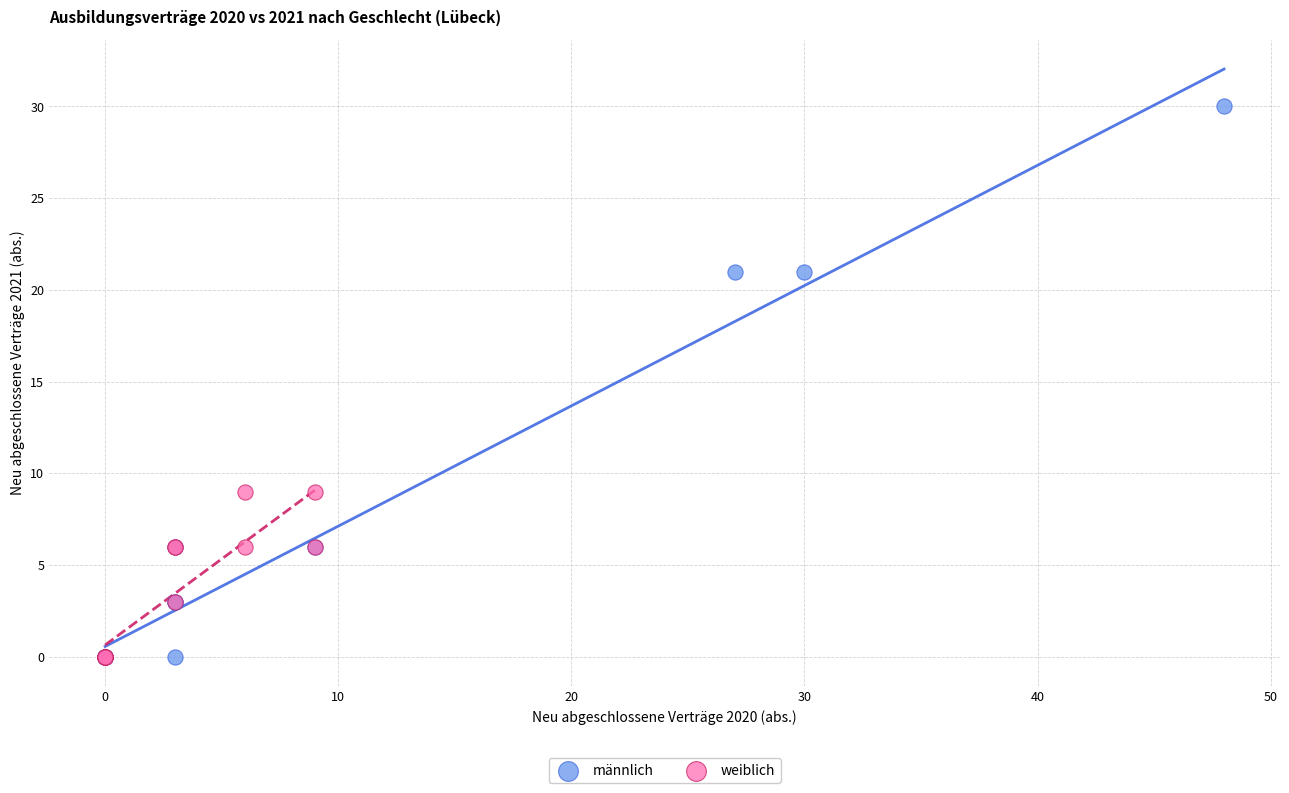

Which series contains the highest Y value?

männlich